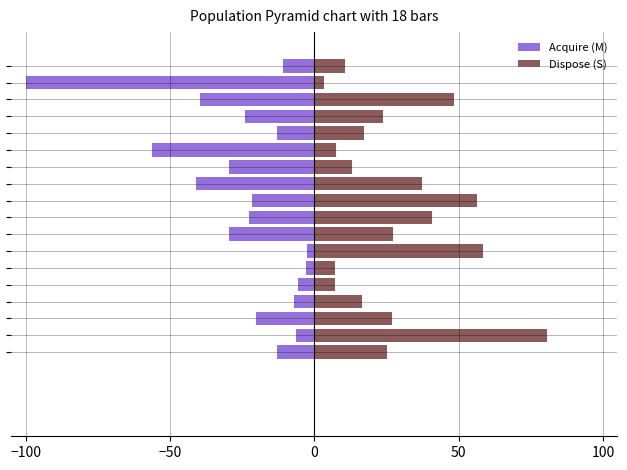

Between 9 and 16, which series saw the biggest shift?

Acquire (M)